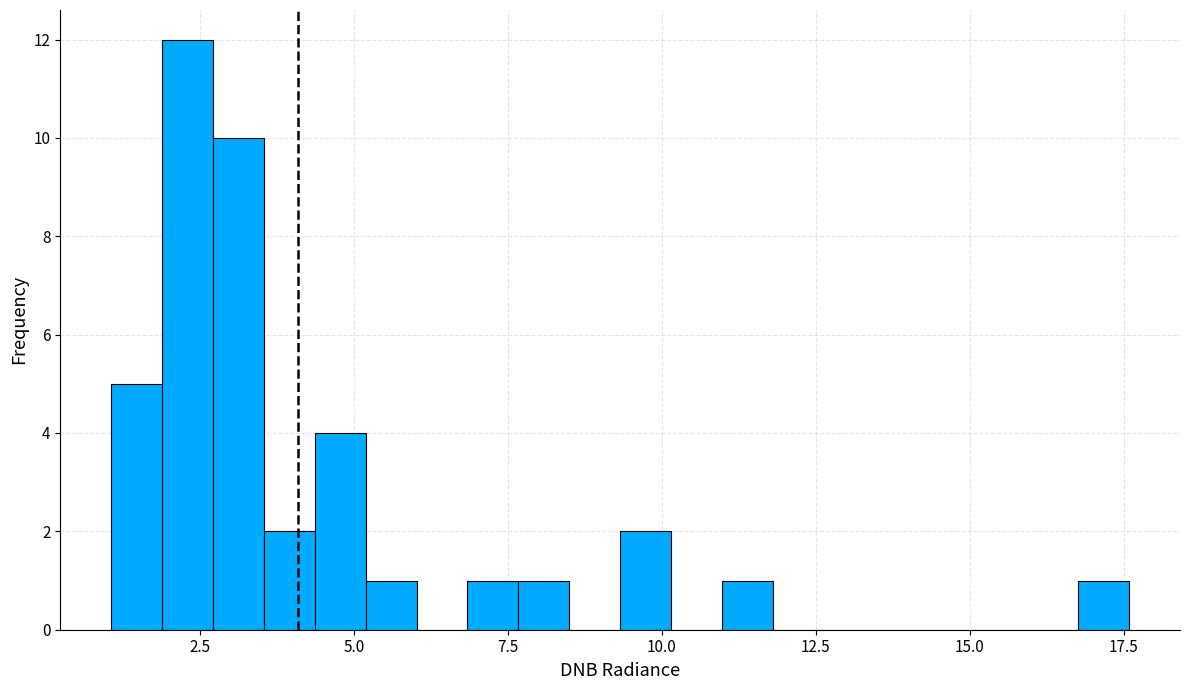

Read against the x-axis, roughly where is the centre of the tallest bar?

2.5